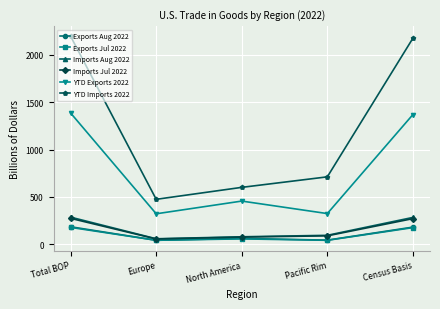

How many interior local valleys does the YTD Imports 2022 series have?

1